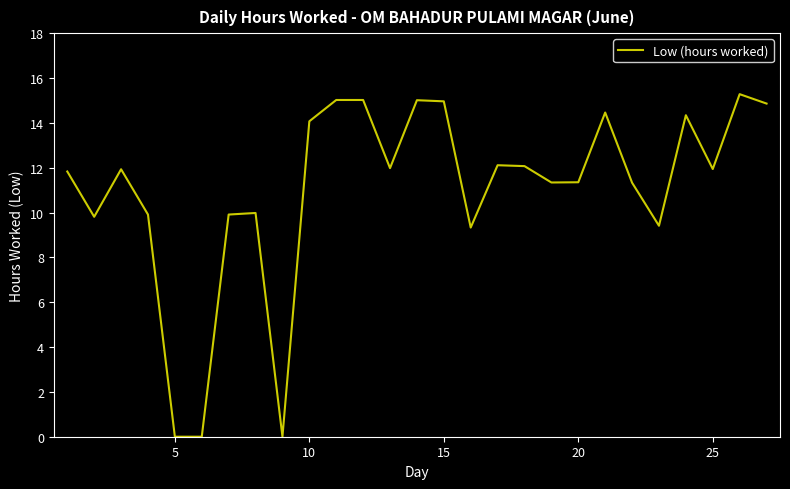

What is the difference between the maximum and minimum values?

15.3